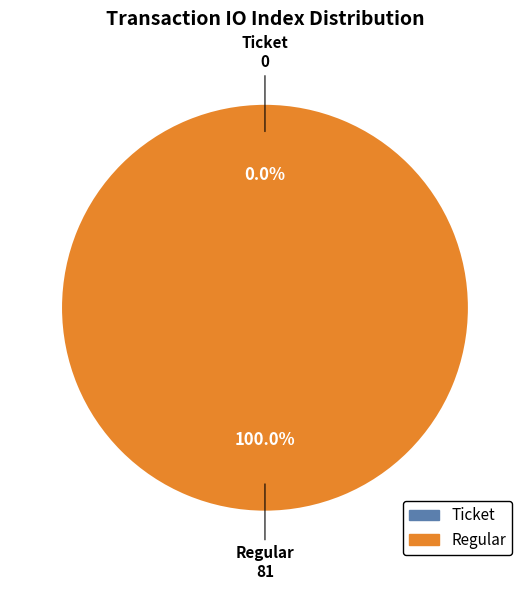

To the nearest percent, what is the difference between the largest and smallest slice percentages?

100%